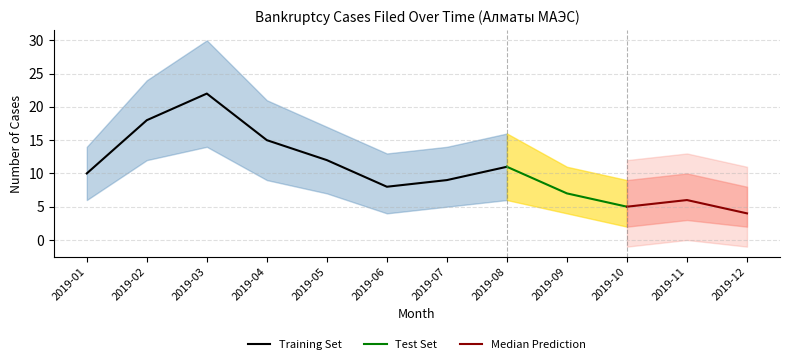

The Training Set series shows 17 at 2019-01. True or false?

False